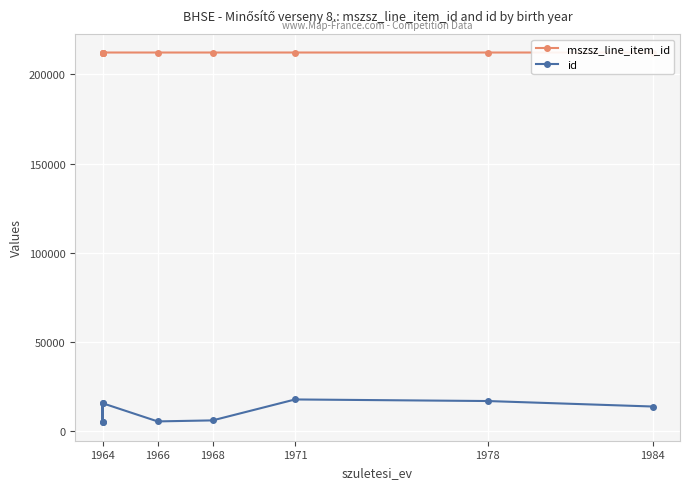

What is the difference between the maximum and minimum values in the mszsz_line_item_id series?

4